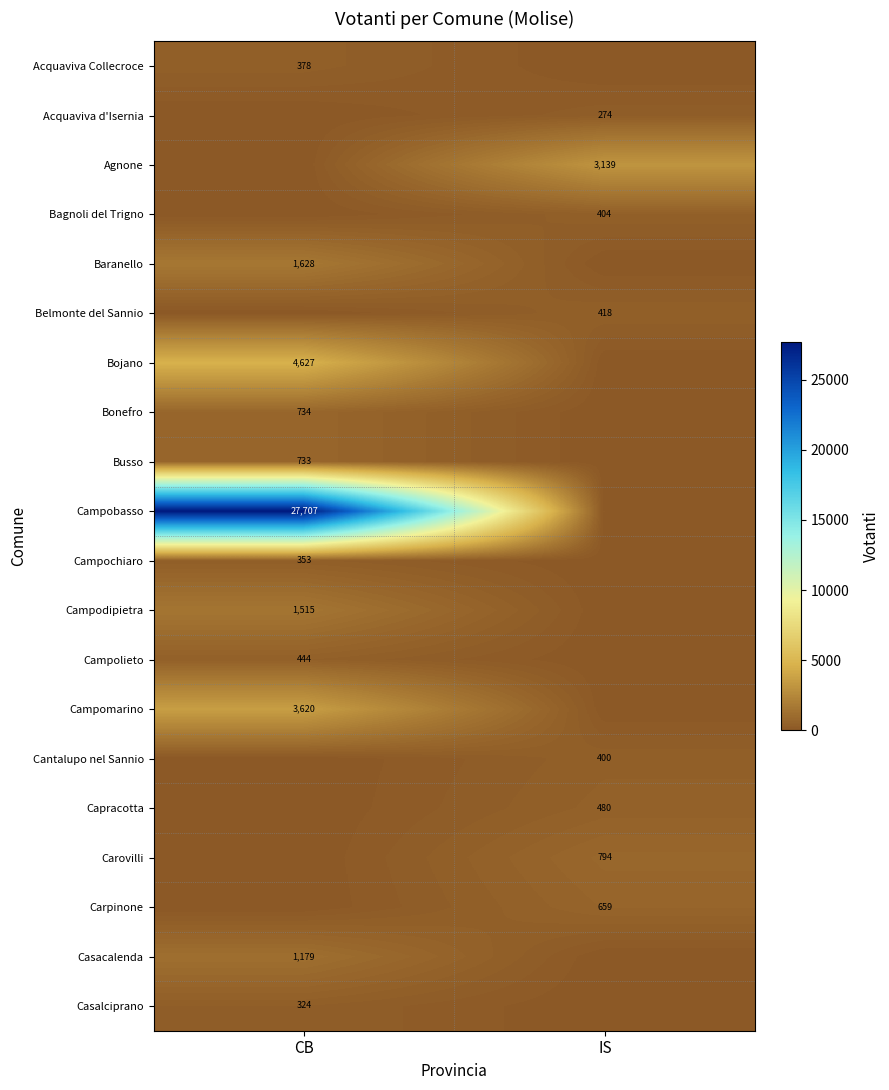

Is the value of Bagnoli del Trigno at IS greater than the value of Baranello at CB?

No